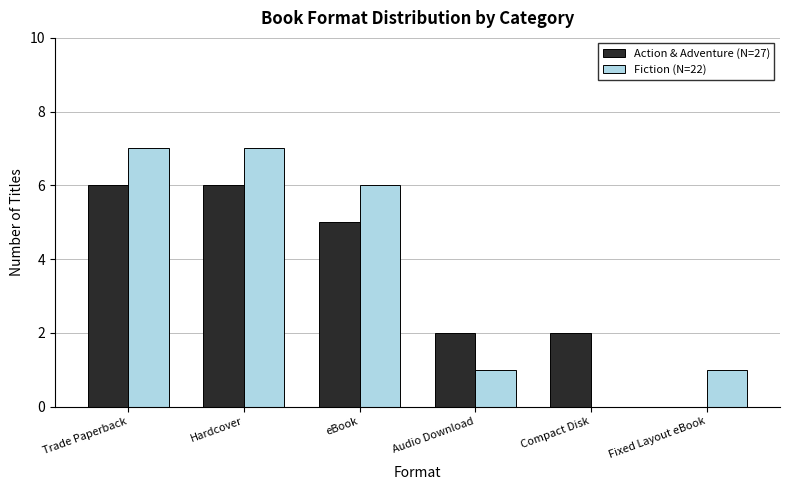

The value of Action & Adventure (N=27) at Compact Disk is 1. True or false?

False